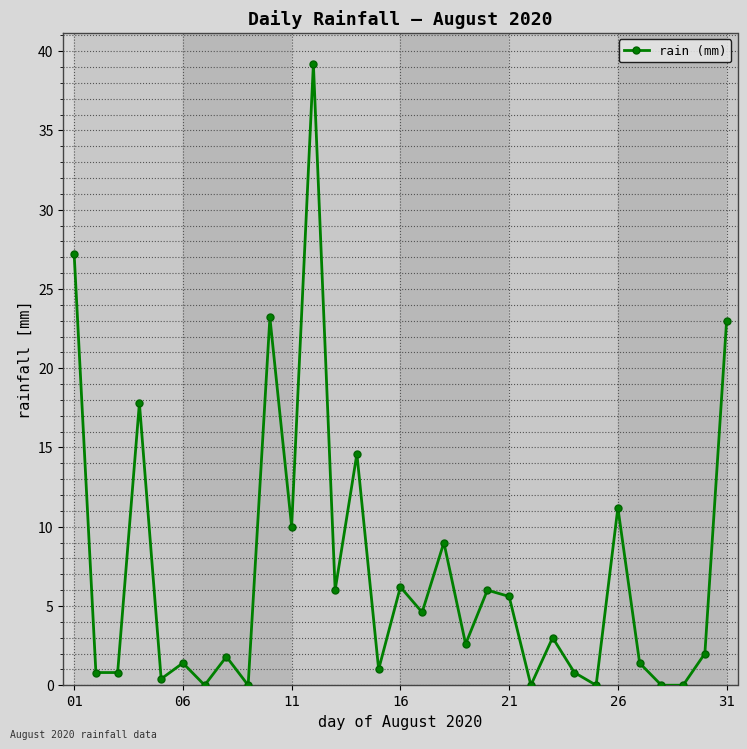

What is the value of the 26th point from the left?

11.2